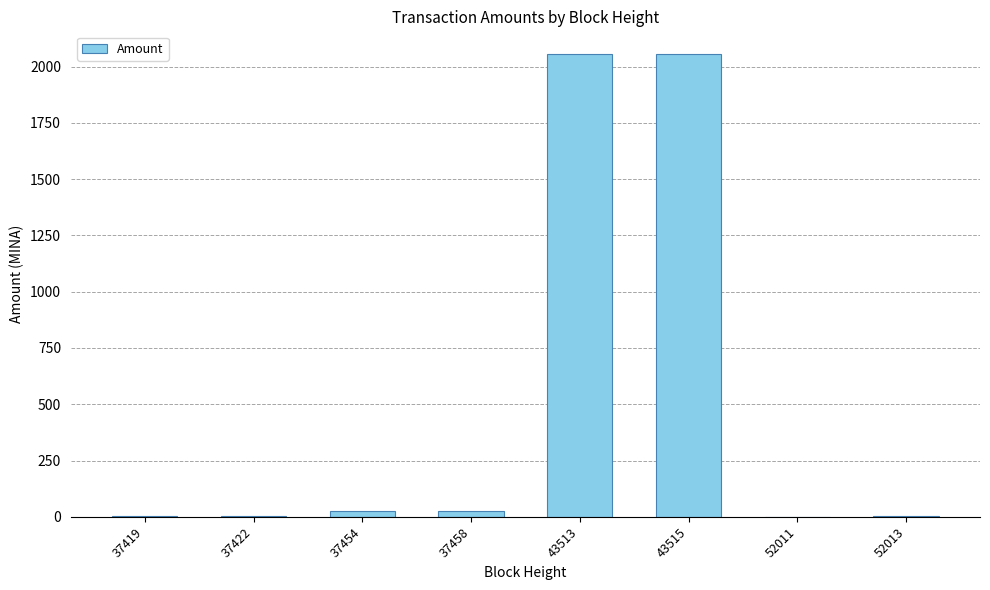

The chart shows a value of 26.5 at 37454. True or false?

True